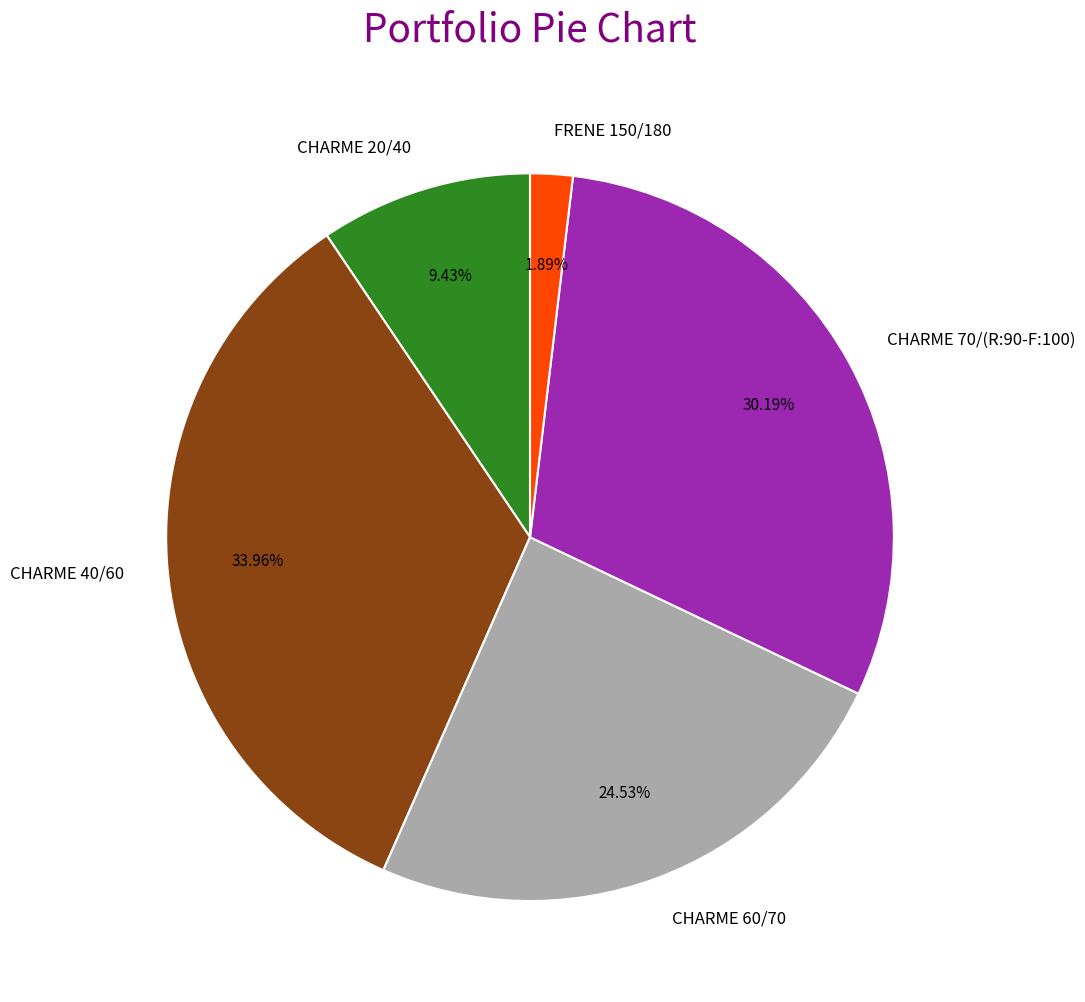

Does any single category account for the majority?

No